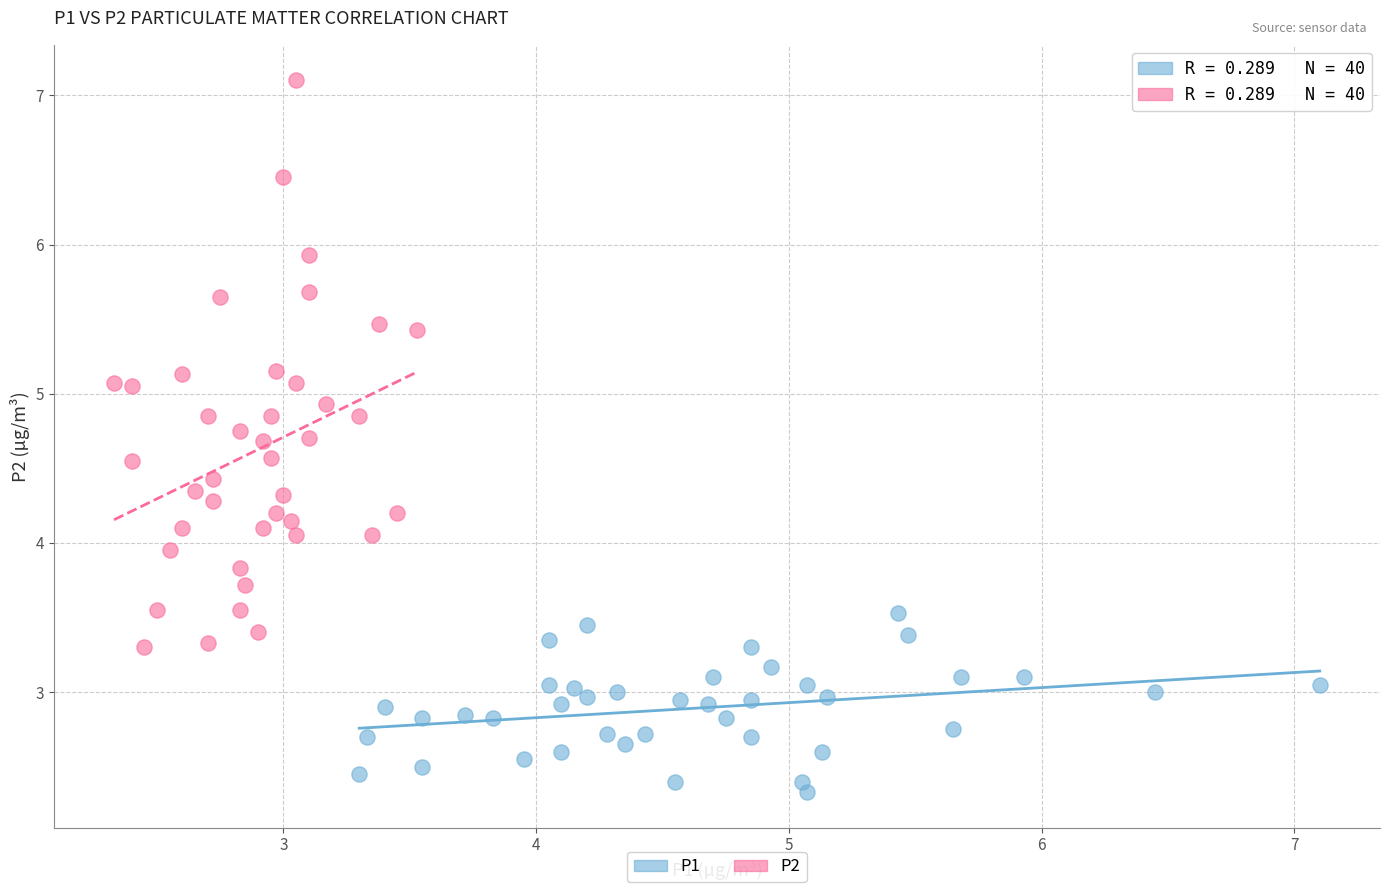

Which series reaches the minimum Y coordinate?

P1